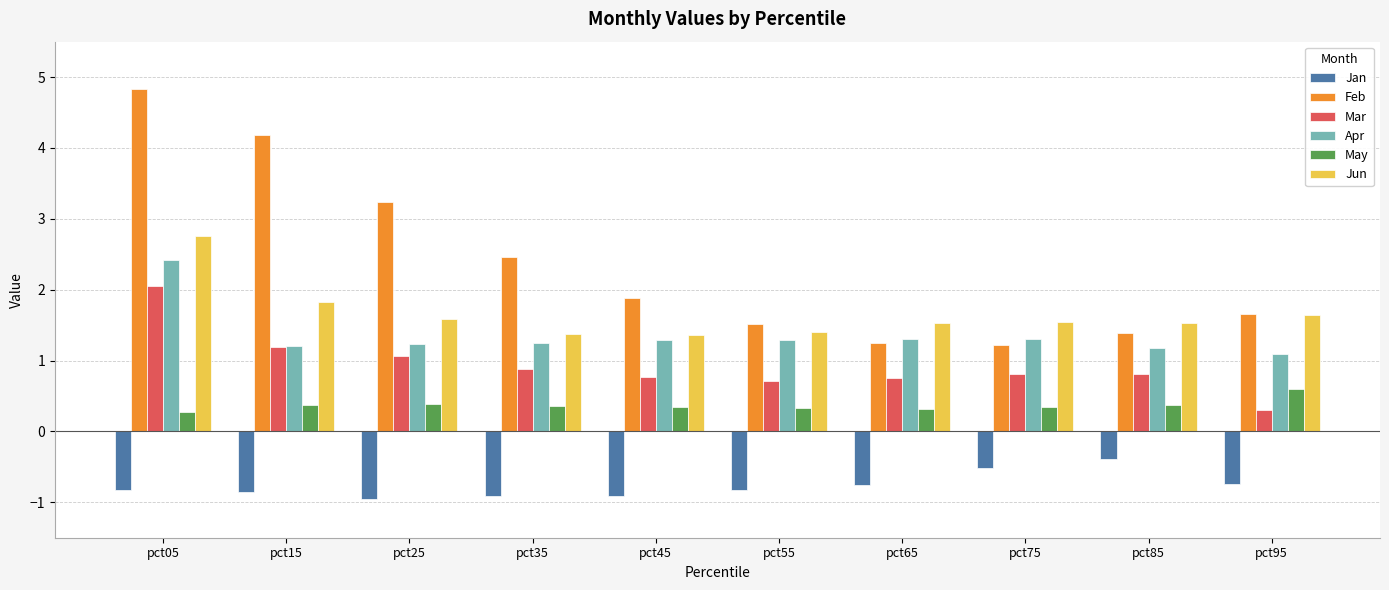

What is the difference between the maximum and minimum values in the May series?

0.3